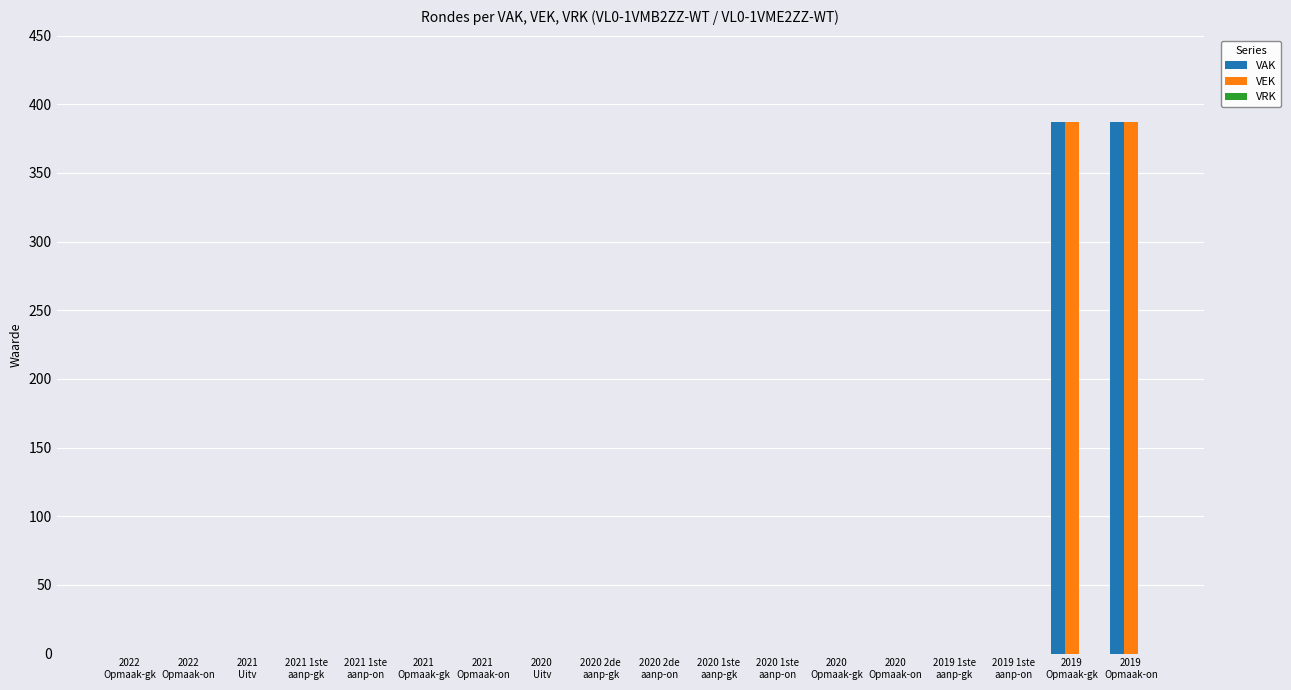

Count the number of categories in the chart.

18